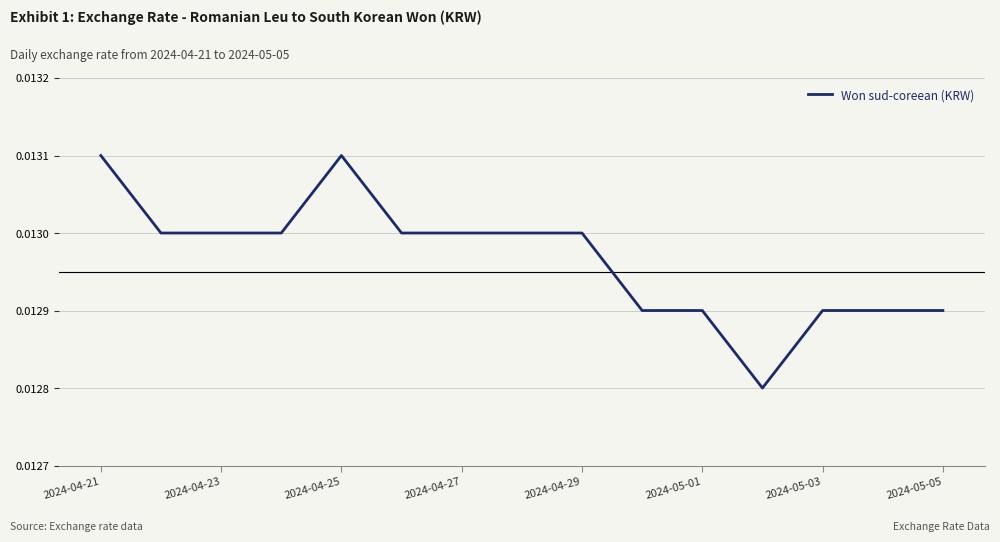

Which label corresponds to the largest value in the chart?

2024-04-21